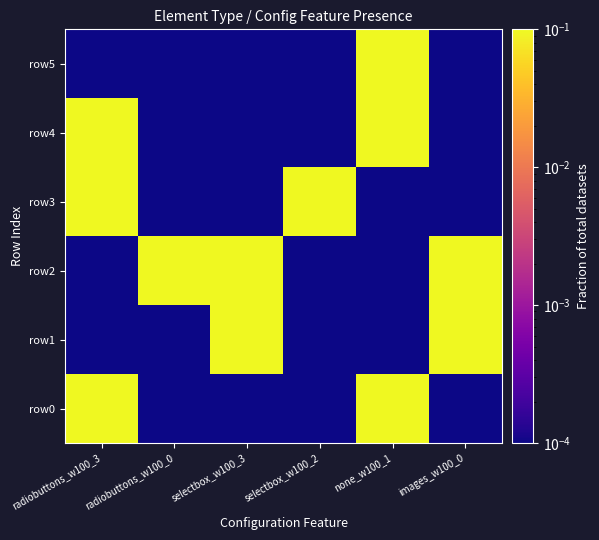

Reading left to right, what are all the values shown in this chart?

row0: radiobuttons_w100_3=0.1	radiobuttons_w100_0=0.0	selectbox_w100_3=0.0	selectbox_w100_2=0.0	none_w100_1=0.1	images_w100_0=0.0
row1: radiobuttons_w100_3=0.0	radiobuttons_w100_0=0.0	selectbox_w100_3=0.1	selectbox_w100_2=0.0	none_w100_1=0.0	images_w100_0=0.1
row2: radiobuttons_w100_3=0.0	radiobuttons_w100_0=0.1	selectbox_w100_3=0.1	selectbox_w100_2=0.0	none_w100_1=0.0	images_w100_0=0.1
row3: radiobuttons_w100_3=0.1	radiobuttons_w100_0=0.0	selectbox_w100_3=0.0	selectbox_w100_2=0.1	none_w100_1=0.0	images_w100_0=0.0
row4: radiobuttons_w100_3=0.1	radiobuttons_w100_0=0.0	selectbox_w100_3=0.0	selectbox_w100_2=0.0	none_w100_1=0.1	images_w100_0=0.0
row5: radiobuttons_w100_3=0.0	radiobuttons_w100_0=0.0	selectbox_w100_3=0.0	selectbox_w100_2=0.0	none_w100_1=0.1	images_w100_0=0.0